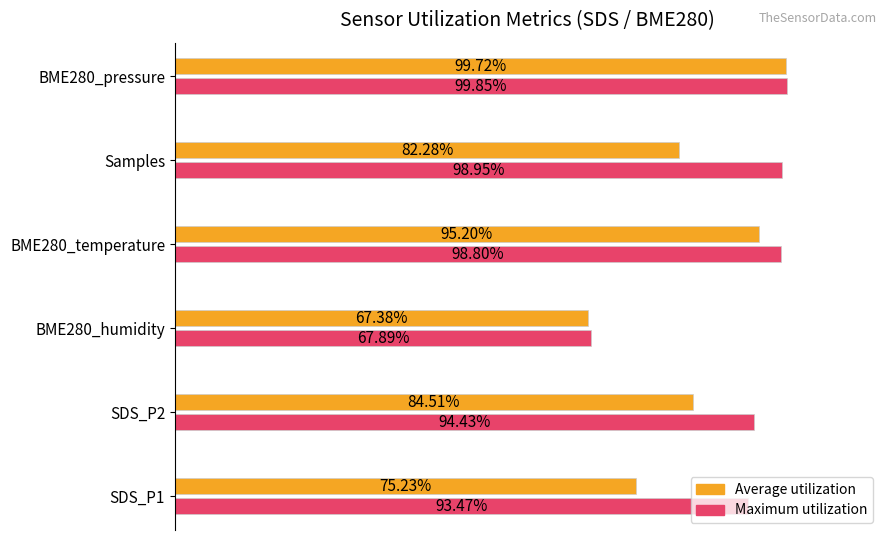

Which series has the largest total across all categories?

Maximum utilization